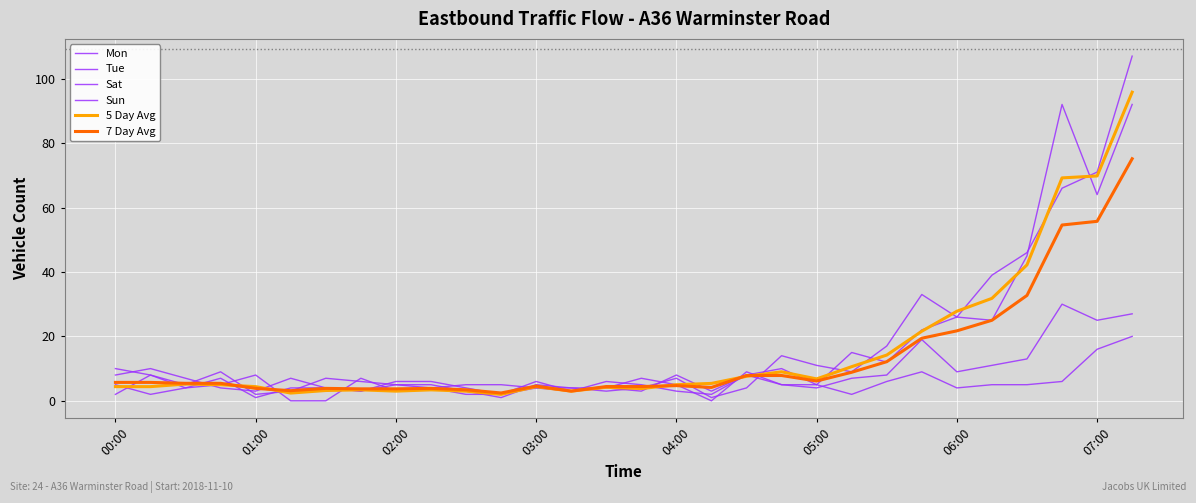

Reading left to right, extract all data points from this chart.

Mon: 2.0	8.0	4.0	5.0	8.0	0.0	0.0	7.0	3.0	4.0	2.0	2.0	4.0	4.0	3.0	4.0	7.0	1.0	4.0	14.0	11.0	9.0	17.0	33.0	26.0	39.0	46.0	66.0	71.0	107.0
Tue: 5.0	2.0	4.0	7.0	1.0	4.0	4.0	3.0	5.0	5.0	3.0	1.0	5.0	4.0	4.0	3.0	8.0	3.0	8.0	10.0	5.0	15.0	12.0	22.0	26.0	25.0	45.0	92.0	64.0	92.0
Sat: 10.0	8.0	5.0	9.0	2.0	3.0	7.0	6.0	5.0	4.0	5.0	5.0	4.0	3.0	4.0	7.0	5.0	0.0	9.0	5.0	4.0	7.0	8.0	19.0	9.0	11.0	13.0	30.0	25.0	27.0
Sun: 8.0	10.0	7.0	4.0	3.0	7.0	4.0	3.0	6.0	6.0	4.0	2.0	6.0	3.0	6.0	5.0	3.0	2.0	8.0	5.0	5.0	2.0	6.0	9.0	4.0	5.0	5.0	6.0	16.0	20.0
5 Day Avg: 4.4	4.4	5.2	5.0	4.4	2.4	3.2	3.4	3.0	3.4	3.0	2.0	4.4	3.0	4.2	3.8	5.0	5.4	7.6	9.0	6.8	10.6	14.2	21.6	27.8	31.8	42.2	69.2	69.8	95.8
7 Day Avg: 5.7	5.7	5.4	5.4	3.9	3.1	3.9	3.7	3.7	3.9	3.4	2.4	4.6	3.0	4.4	4.4	4.7	4.1	7.9	7.9	6.1	8.9	12.1	19.4	21.7	25.0	32.7	54.6	55.7	75.1